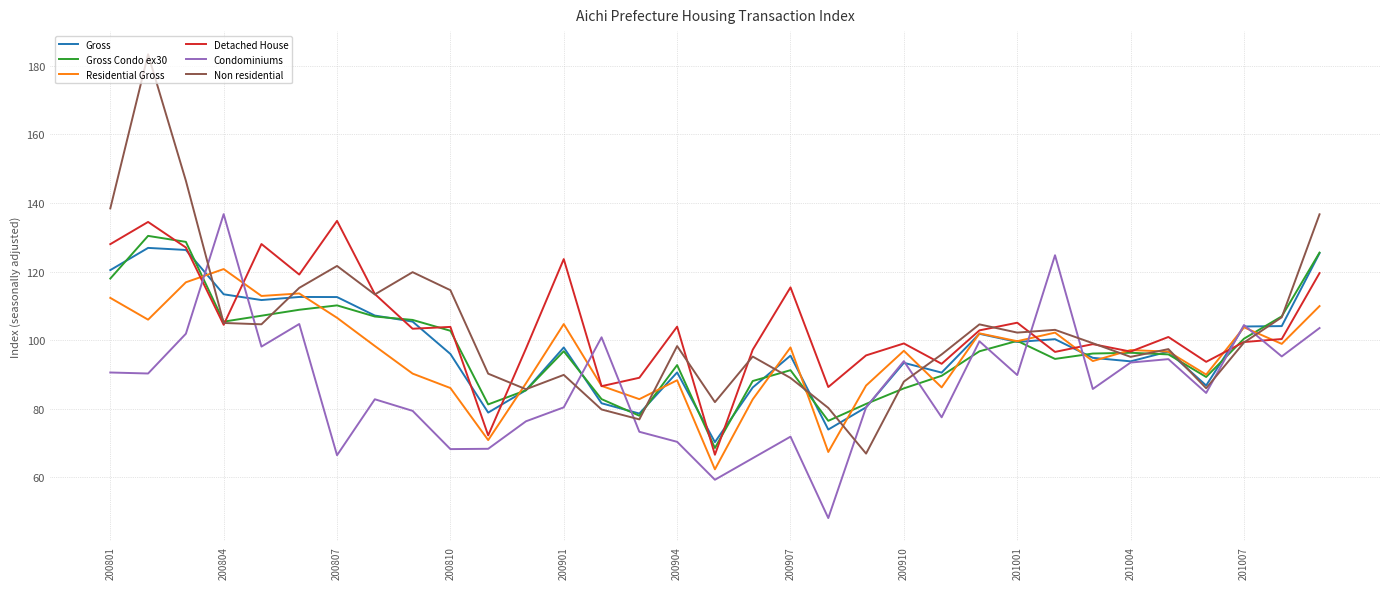

How many times do Condominiums and Detached House cross each other?

8